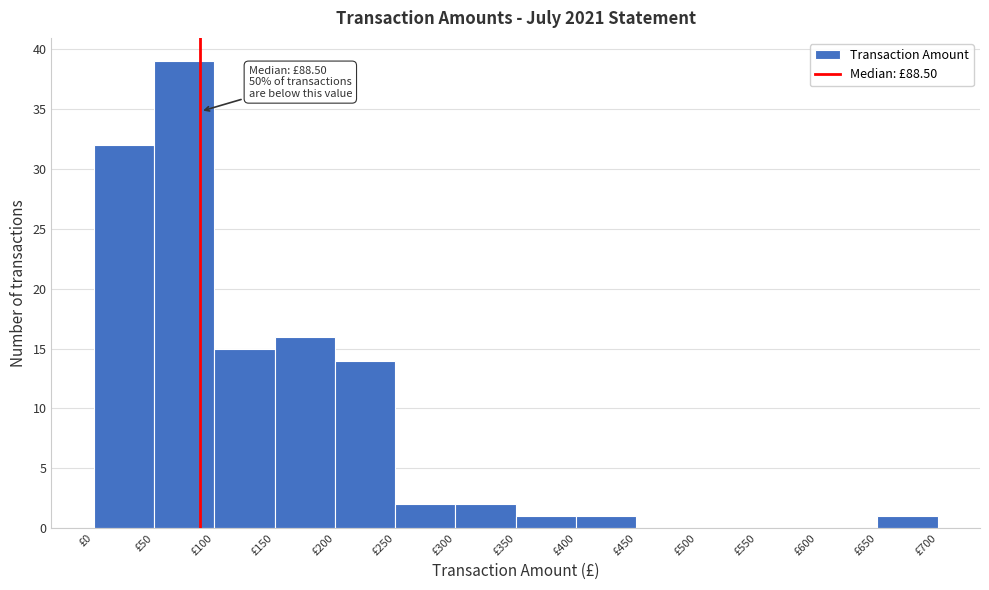

Over which range of the x-axis is the bar tallest?

50 to 100